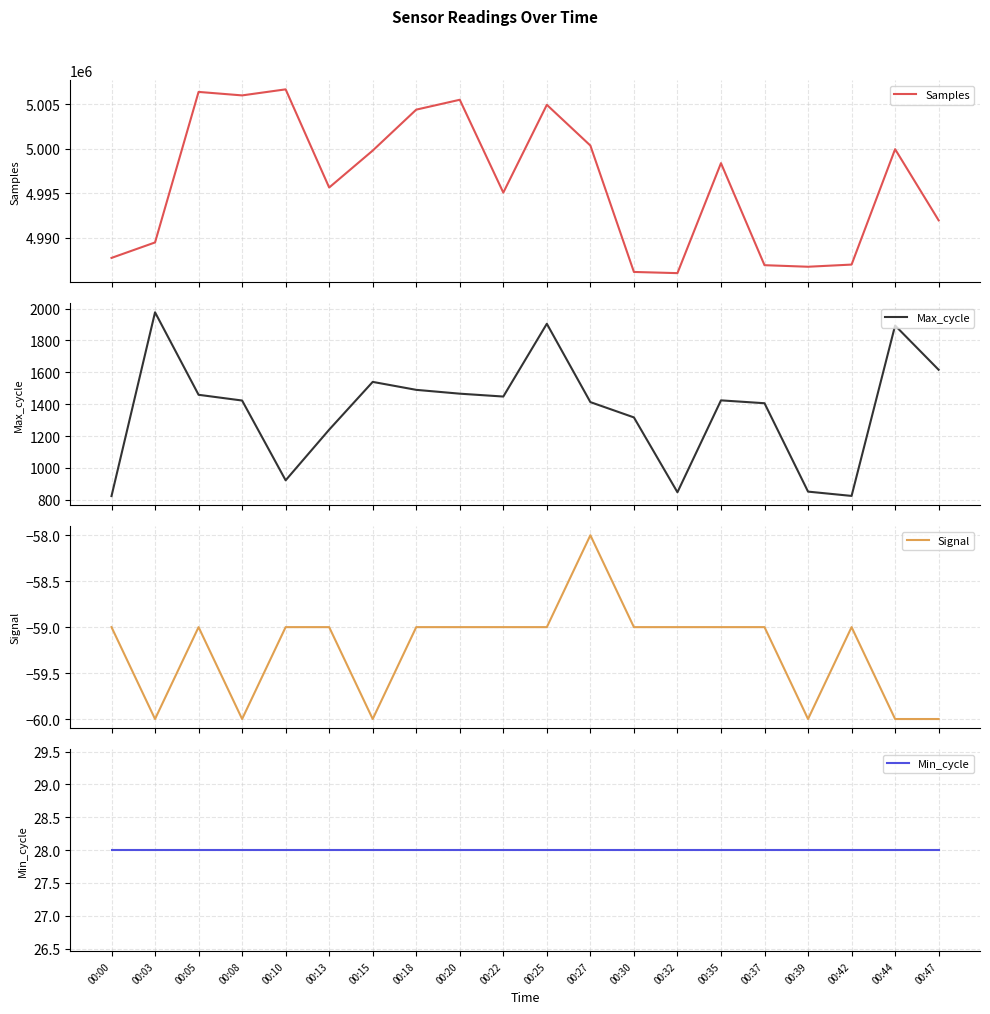

Does the chart display data point markers on the line(s)?

No